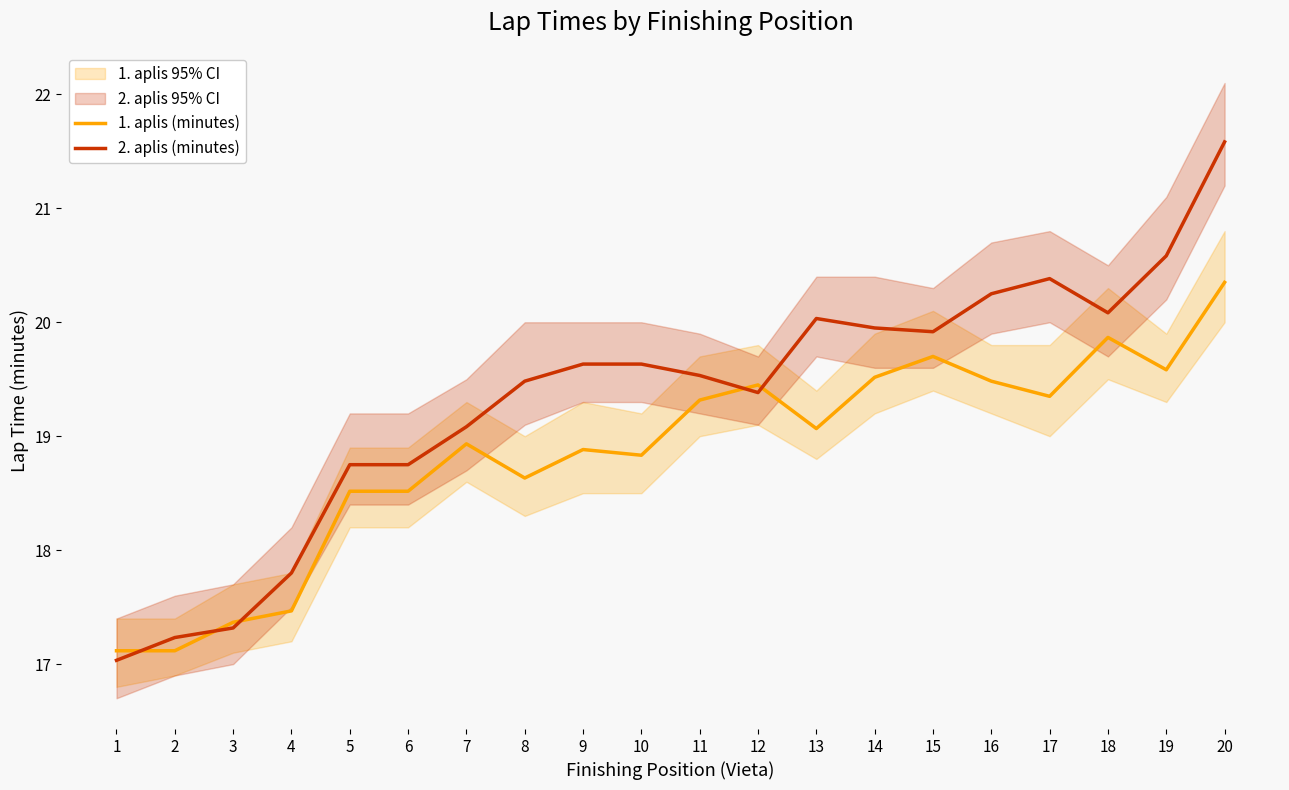

At which category is the sum across all series the highest?

20